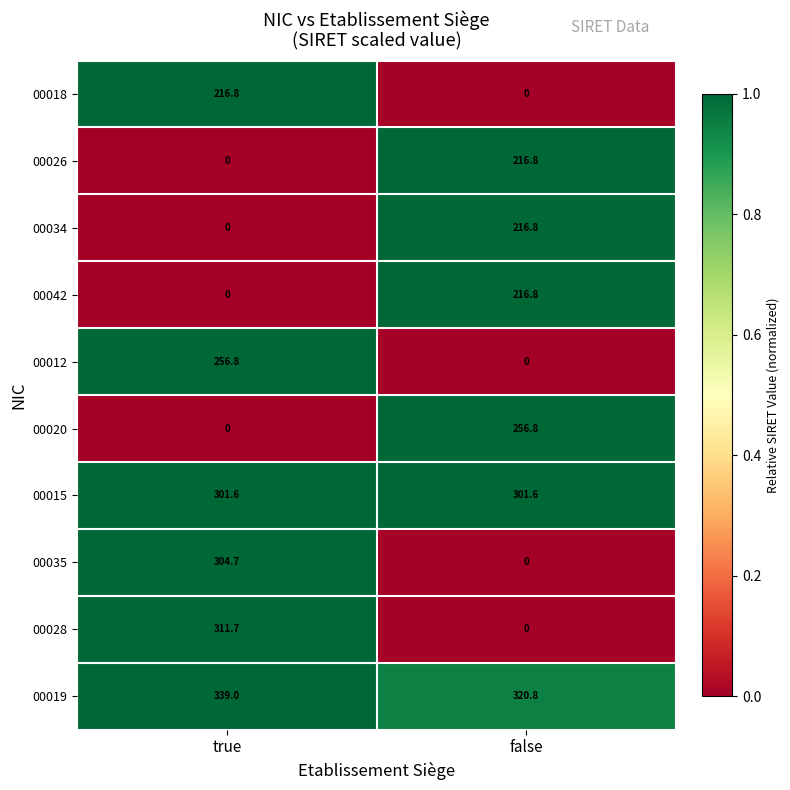

Which series has the largest total across all categories?

00019